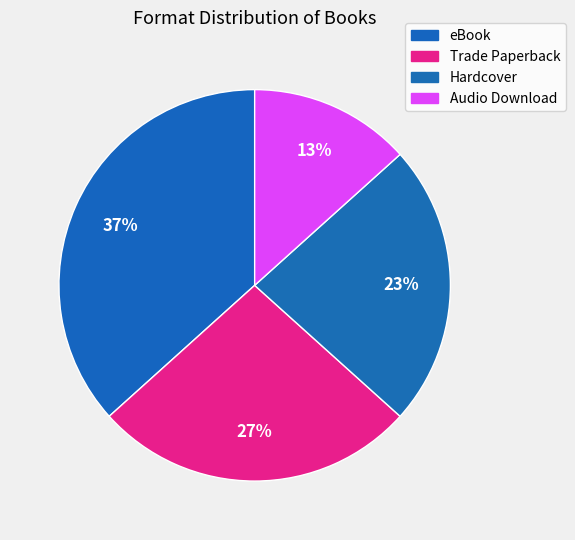

Does any single category account for the majority?

No